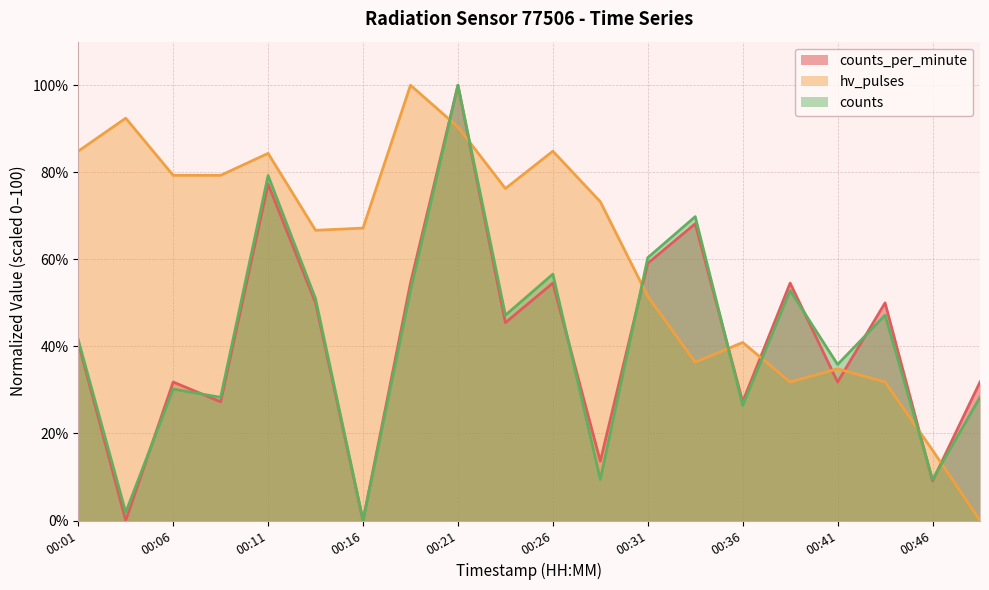

Which series has the largest range (max minus min)?

counts_per_minute